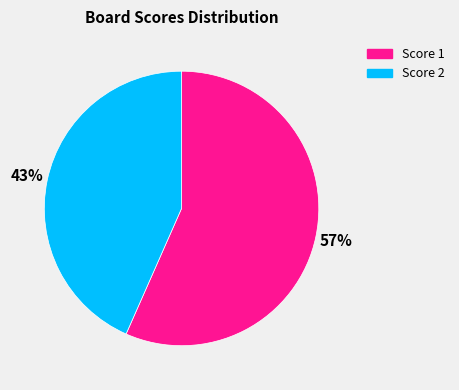

The Score 1 slice represents 57% of the pie. True or false?

True